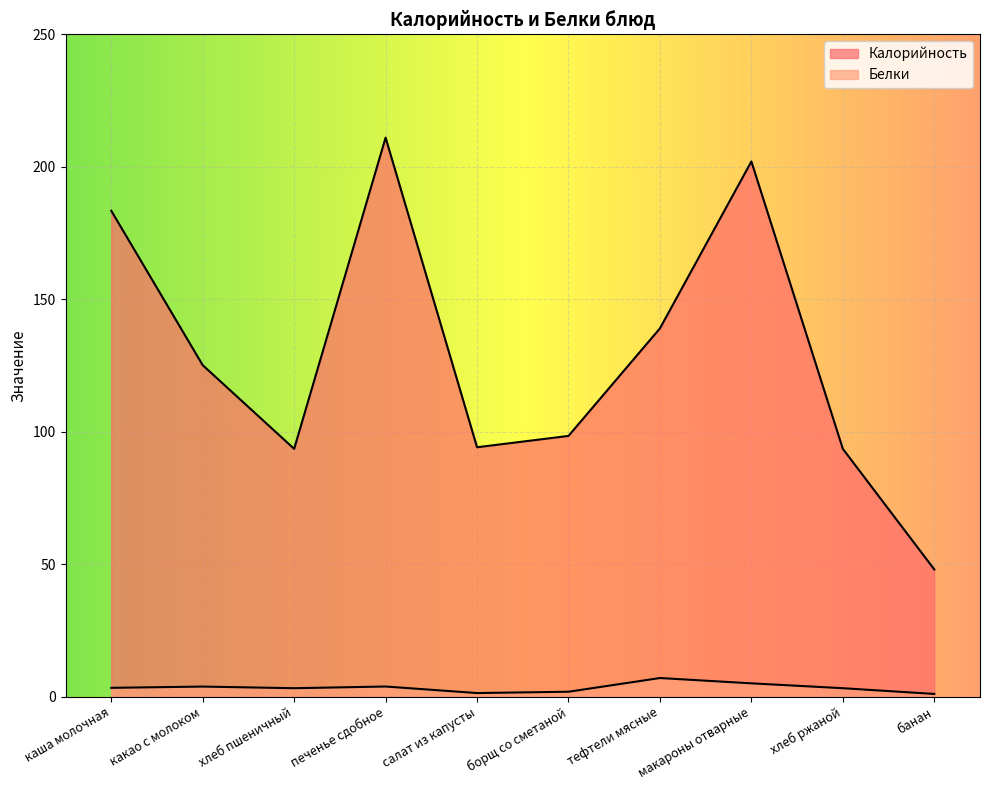

At which category is the sum across all series the highest?

печенье сдобное